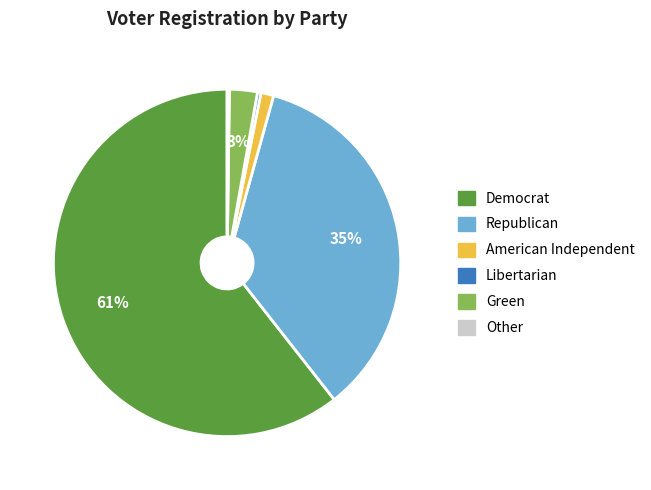

Which slice represents more than half of the pie?

Democrat